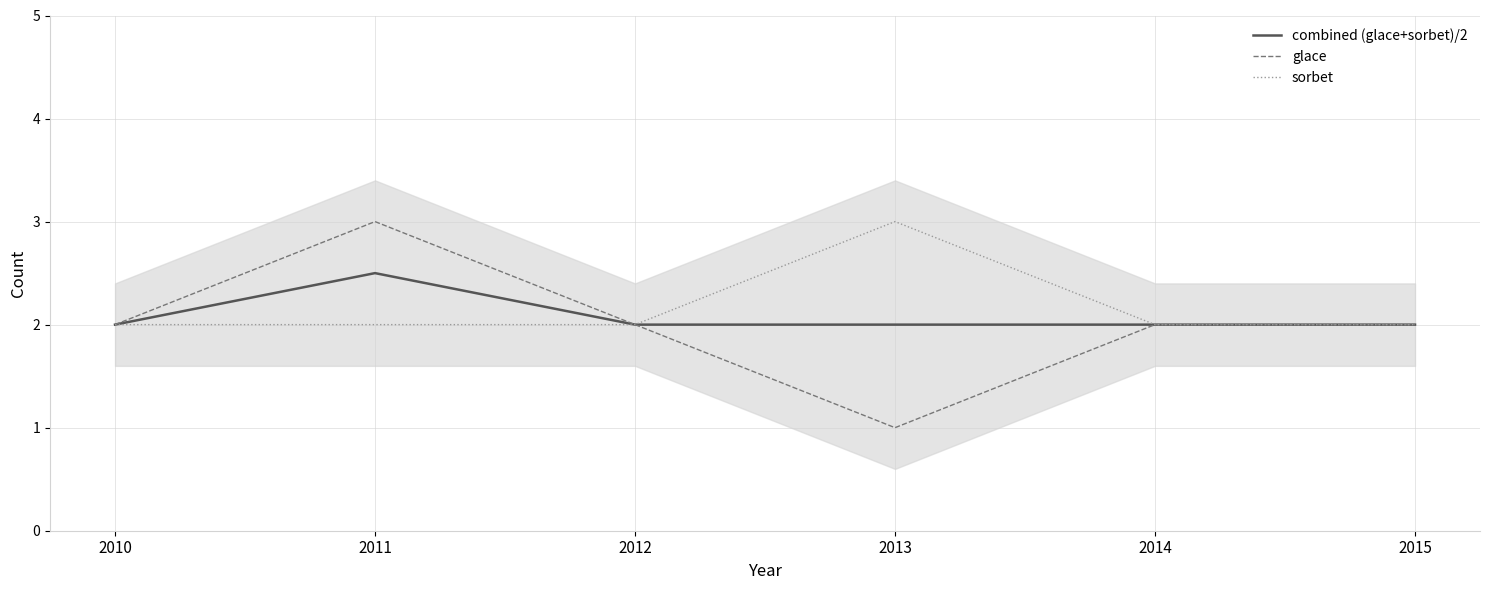

What is the value of the sorbet point at the 5th from the left?

2.0